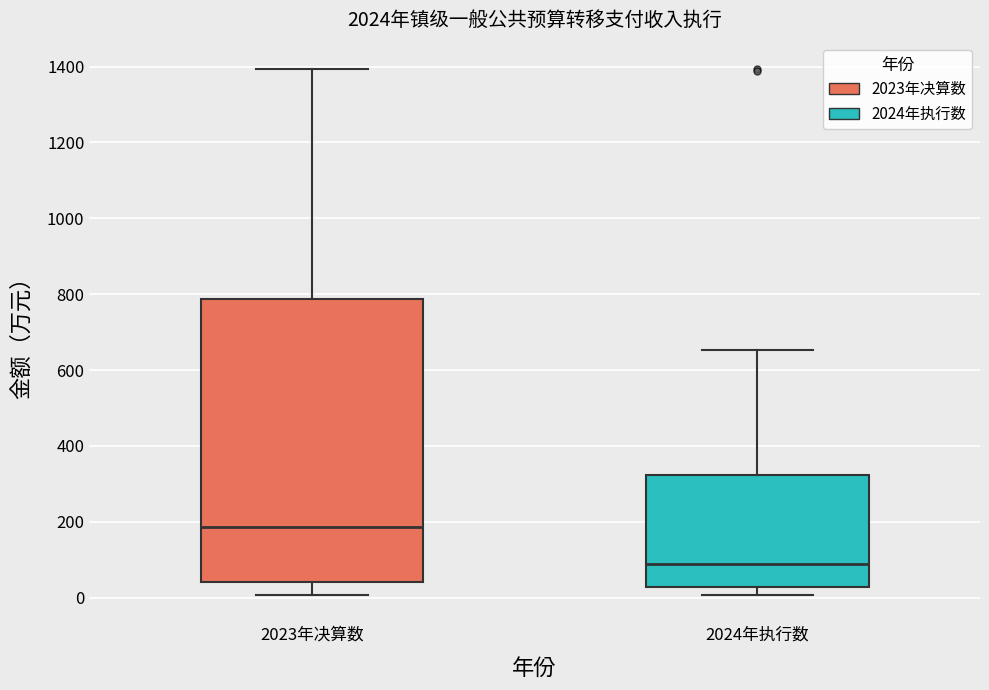

Where is the lower edge of the box for 2023年决算数 on the y-axis? The values are not printed on the chart, so give them approximately, as read against the axis.

40